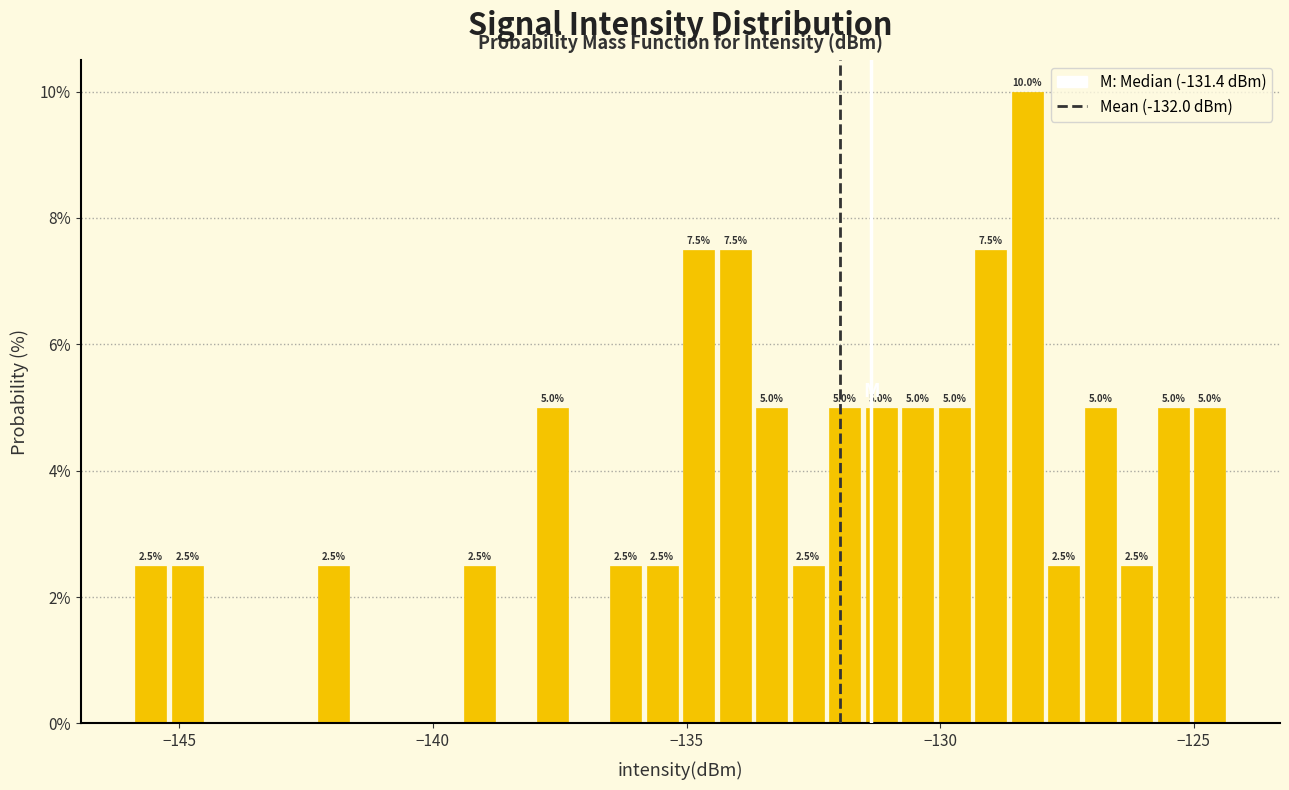

Read against the x-axis, roughly where is the centre of the tallest bar?

-128.5